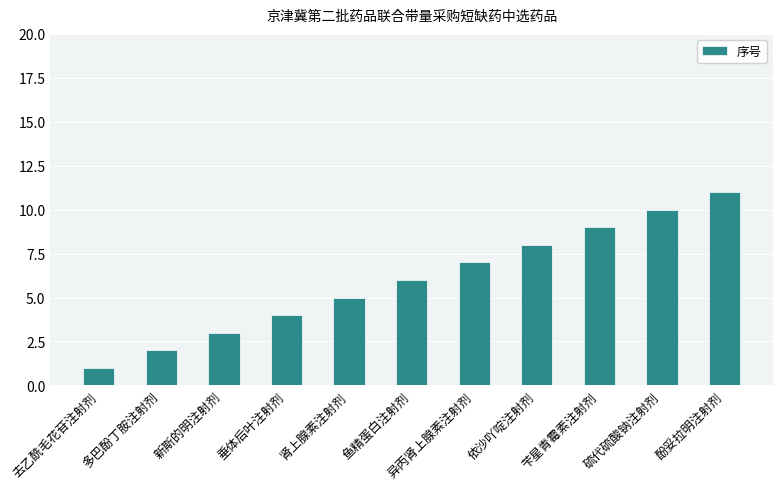

True or false: the data shows 9 at 异丙肾上腺素注射剂.

False